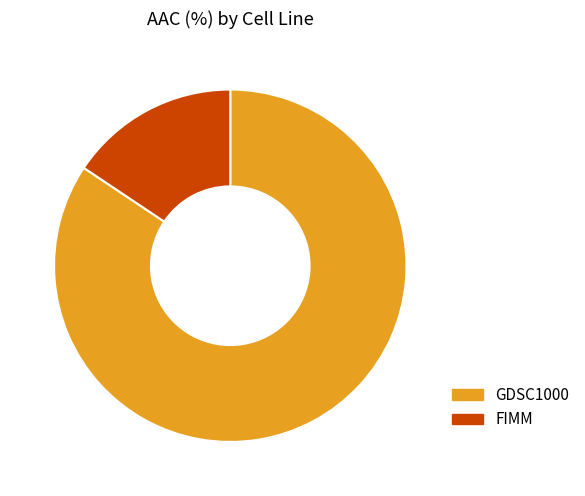

Between FIMM and GDSC1000, which is larger?

GDSC1000